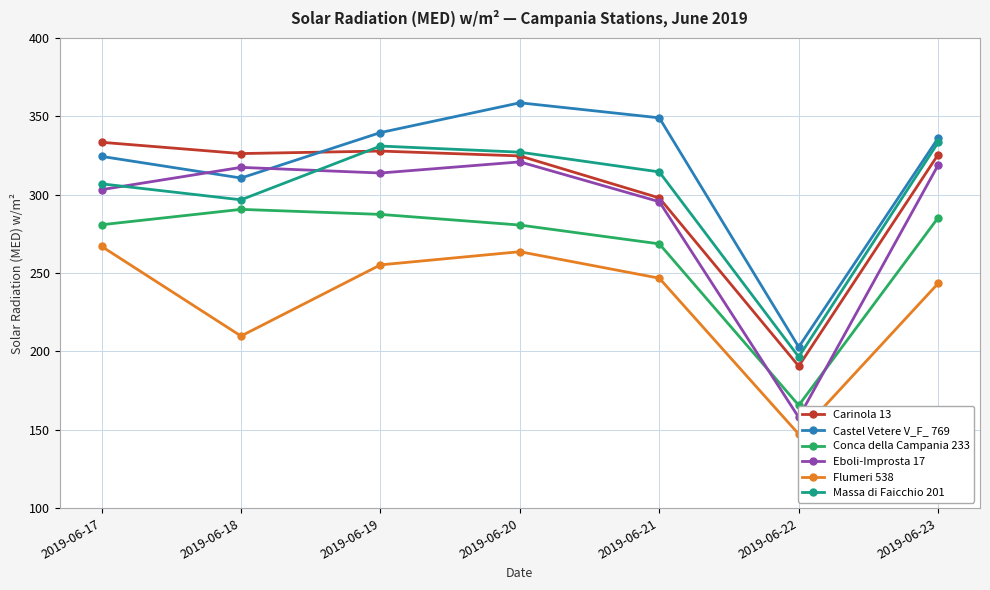

True or false: Massa di Faicchio 201 has more than 0 points higher than both neighbors.

True